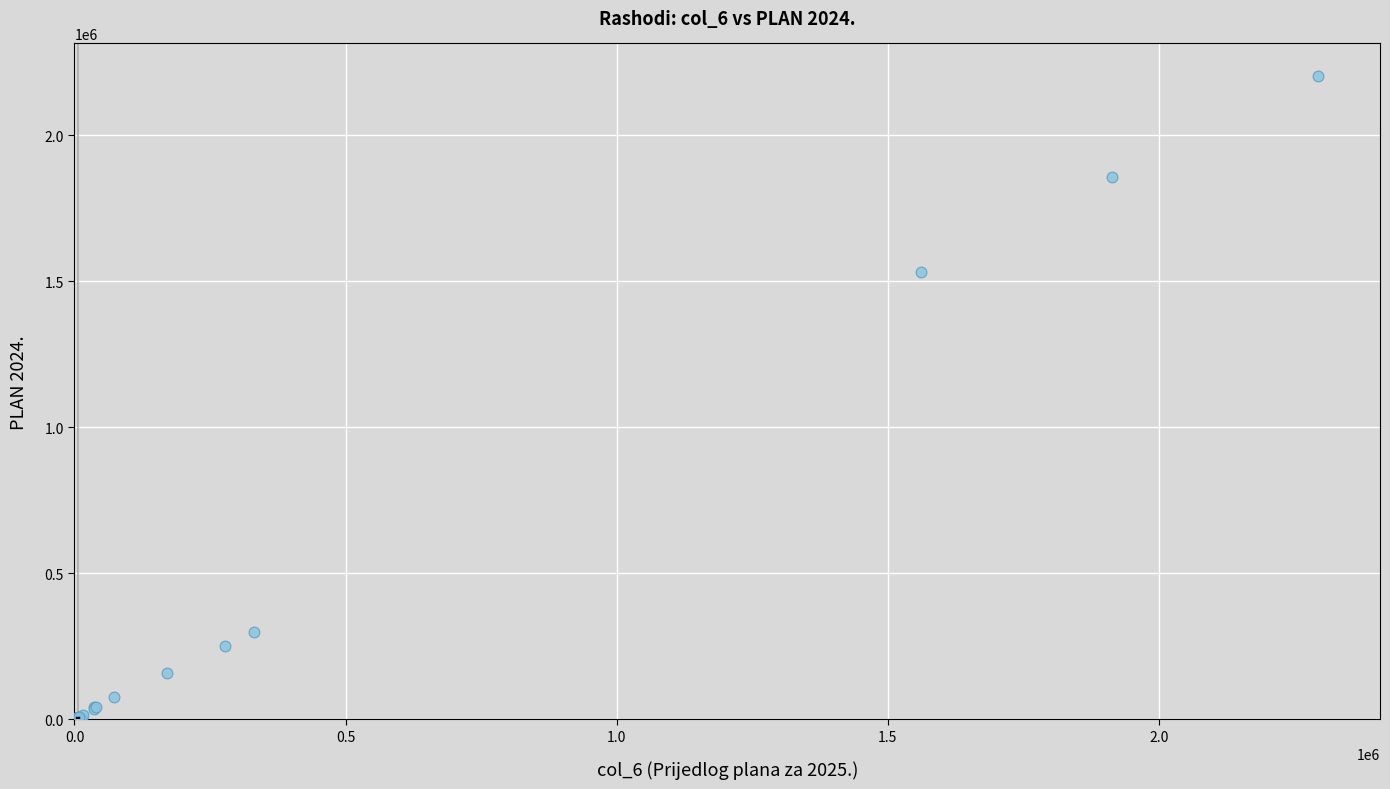

What Y value in the scatter plot is closest to 1102325?

1531000